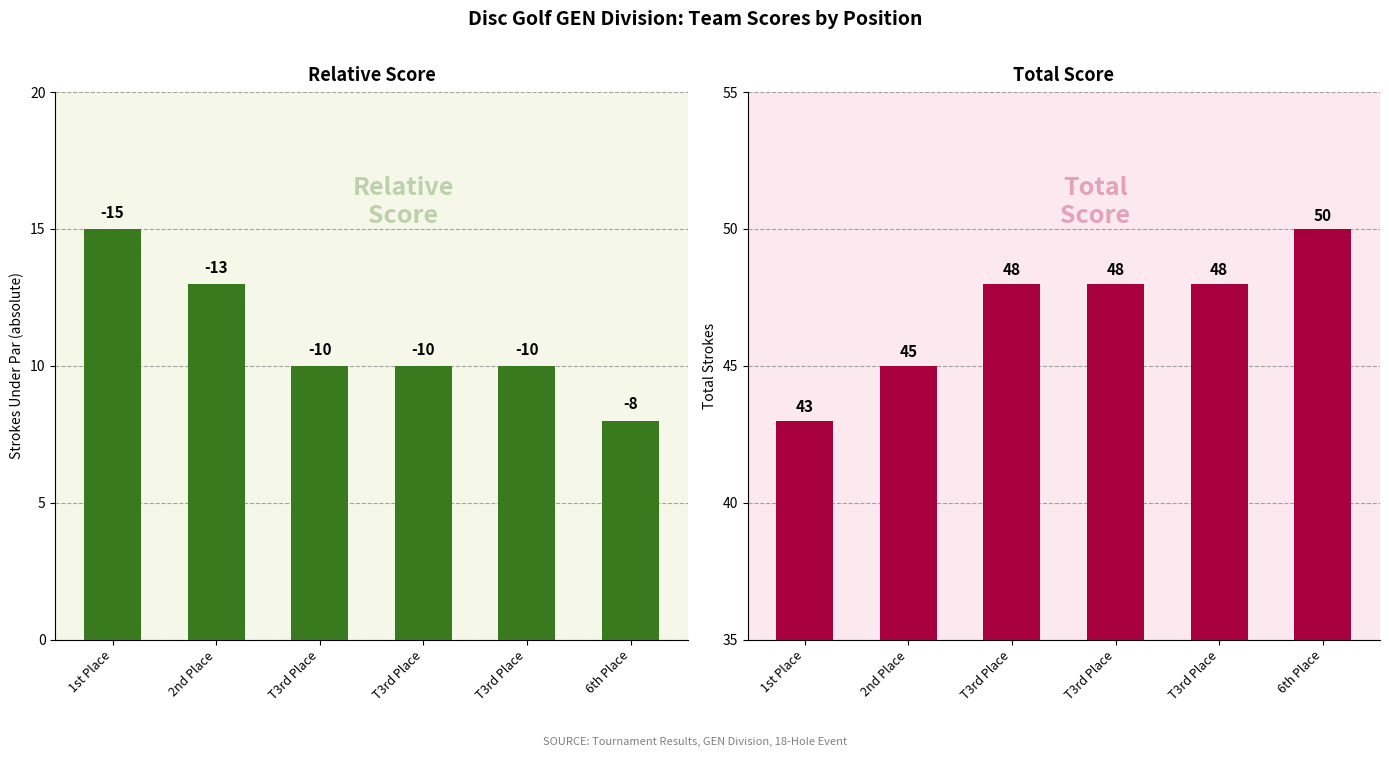

Does the chart contain any negative values?

No